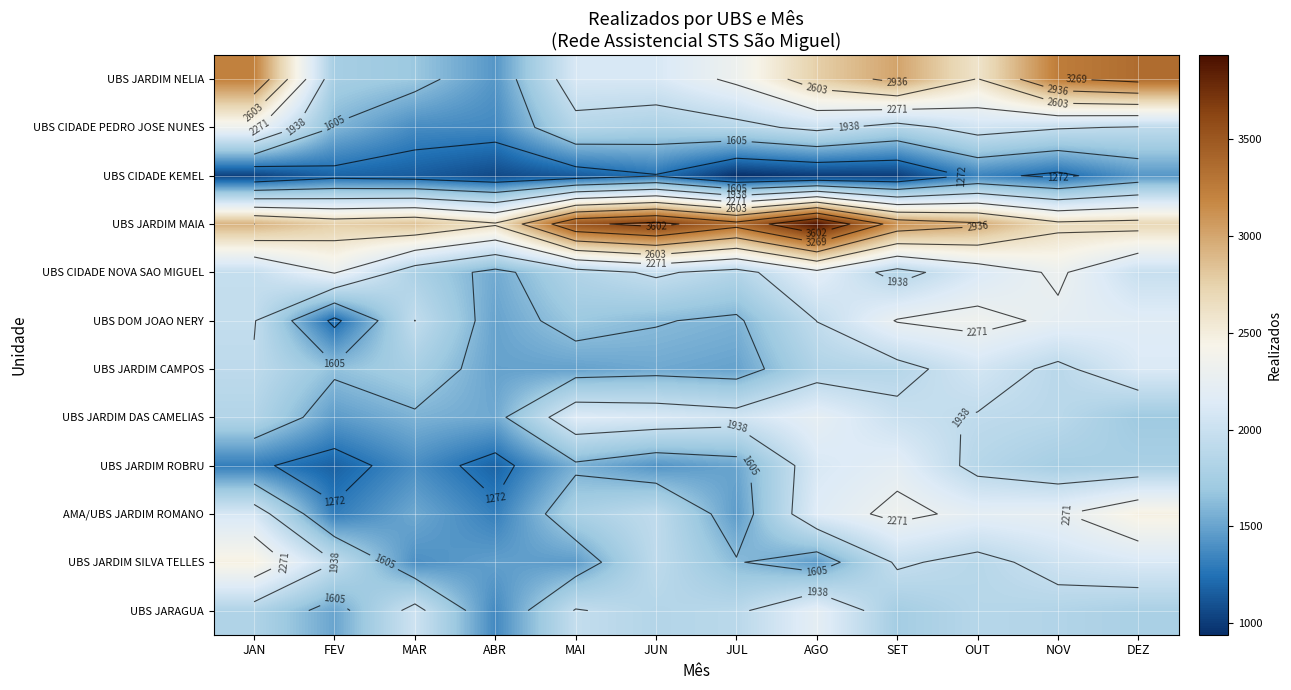

Which has a higher value, FEV or MAR?

FEV